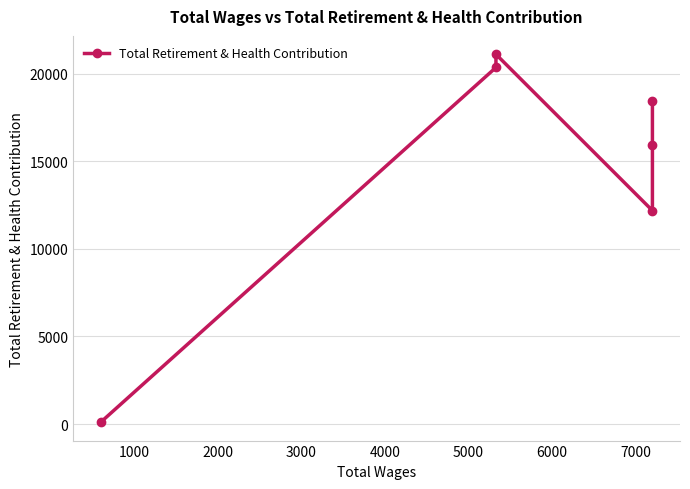

Is this an area chart (filled region under the line)?

No